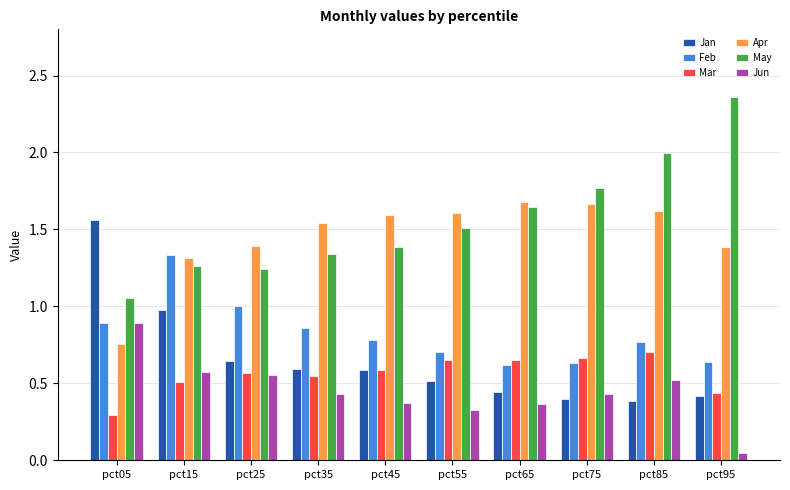

Count the number of data series in this chart.

6